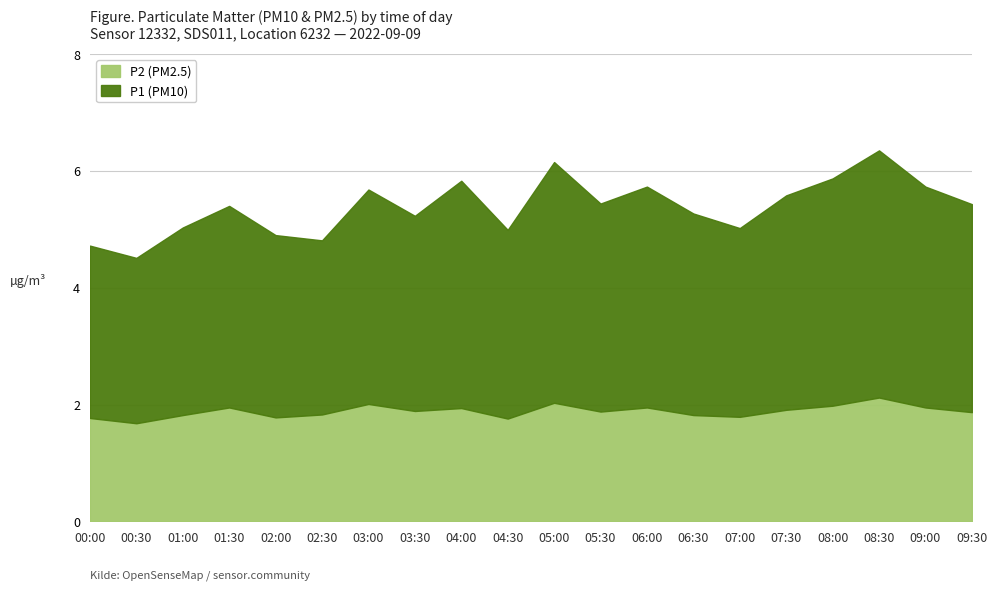

Which series has the largest range (max minus min)?

P1